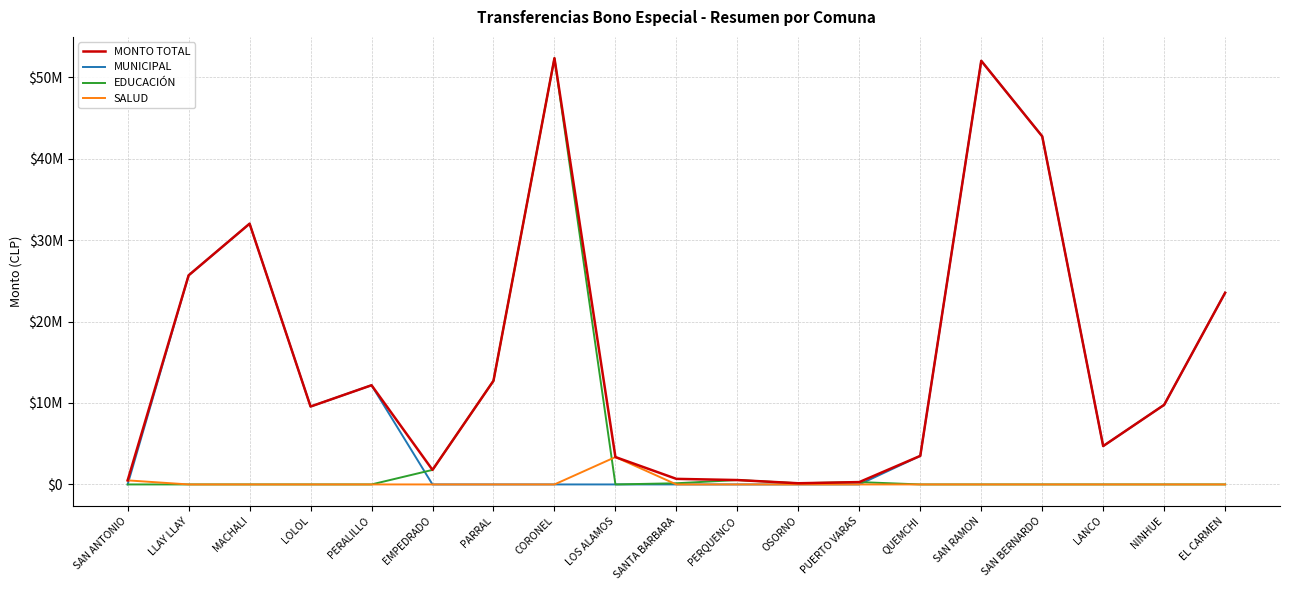

What is the value of the MUNICIPAL point at the 19th from the left?

23529072